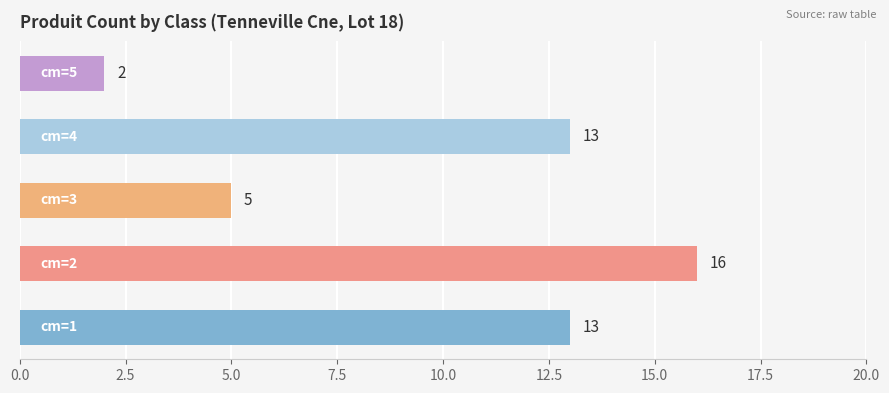

What is the difference between the second highest and minimum values?

11